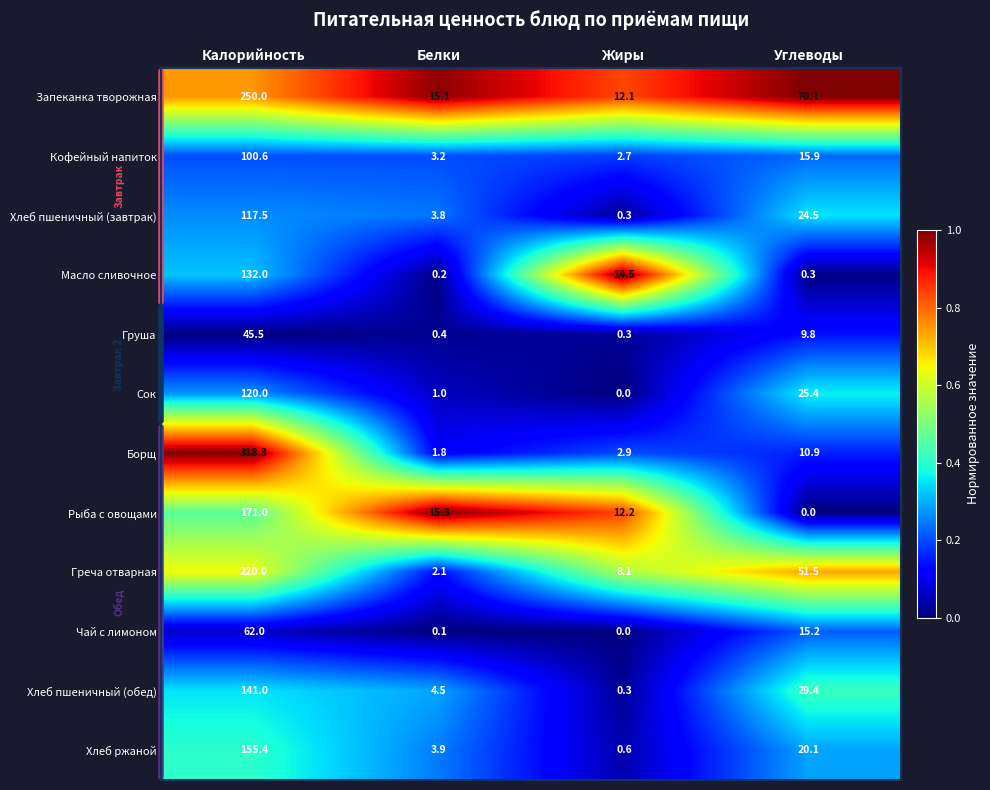

What is the lowest value of the Хлеб пшеничный (завтрак) series?

0.3